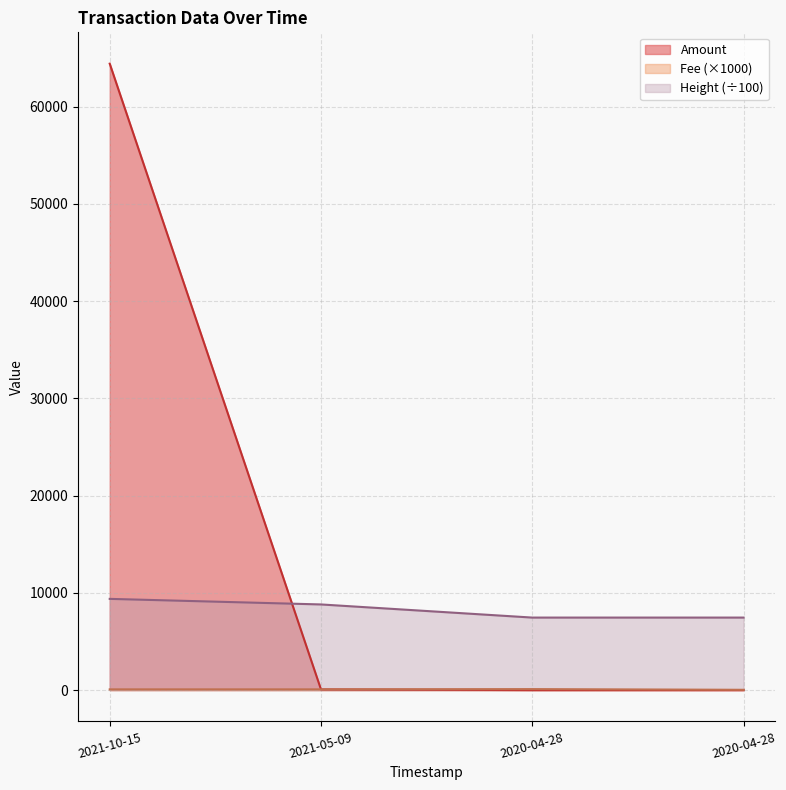

At which category does Amount reach its first local valley?

2020-04-28